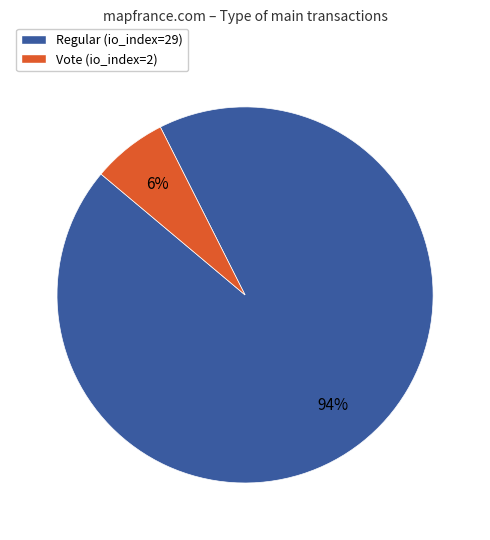

To the nearest percent, what is the average slice percentage?

50%